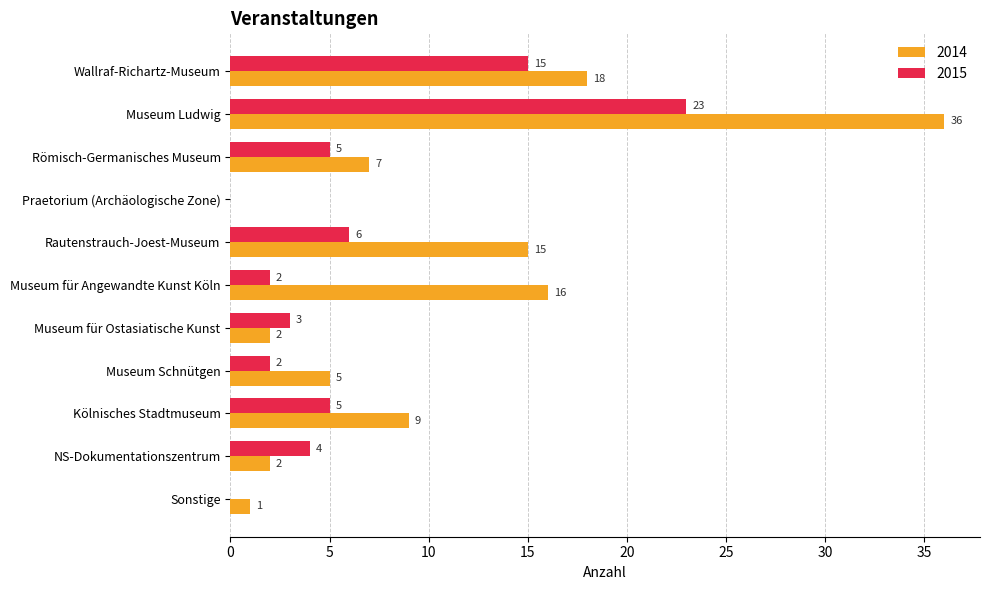

Read the 2014 value at Römisch-Germanisches Museum, to the nearest 10.

10